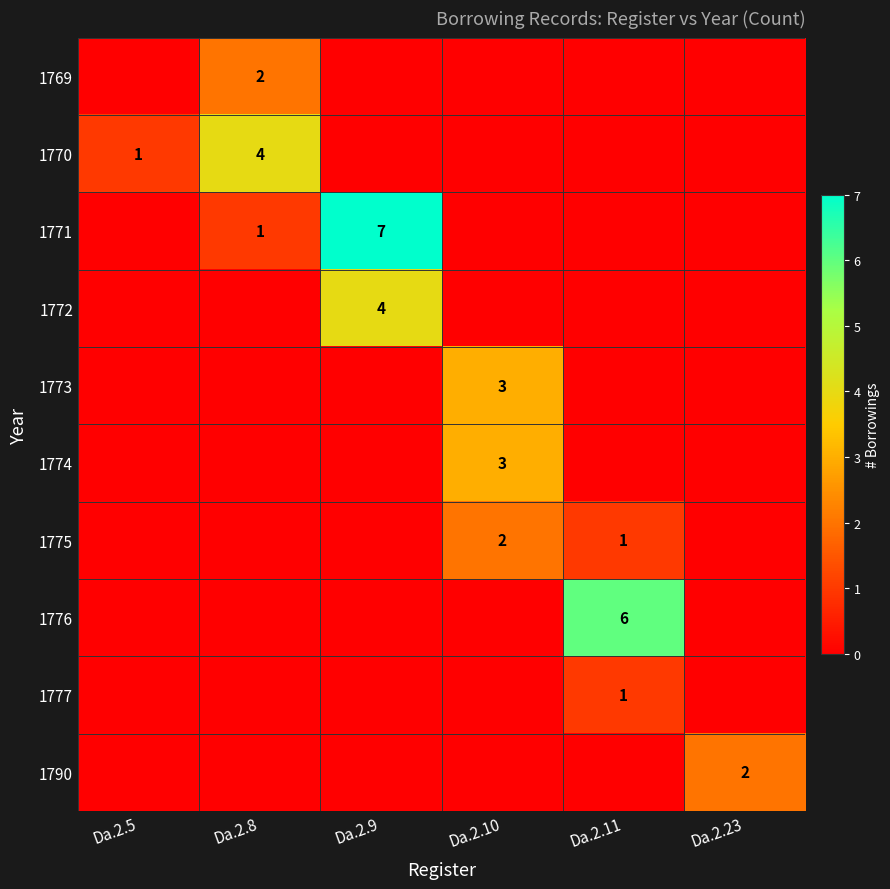

What is the sum of all 1777 values?

1